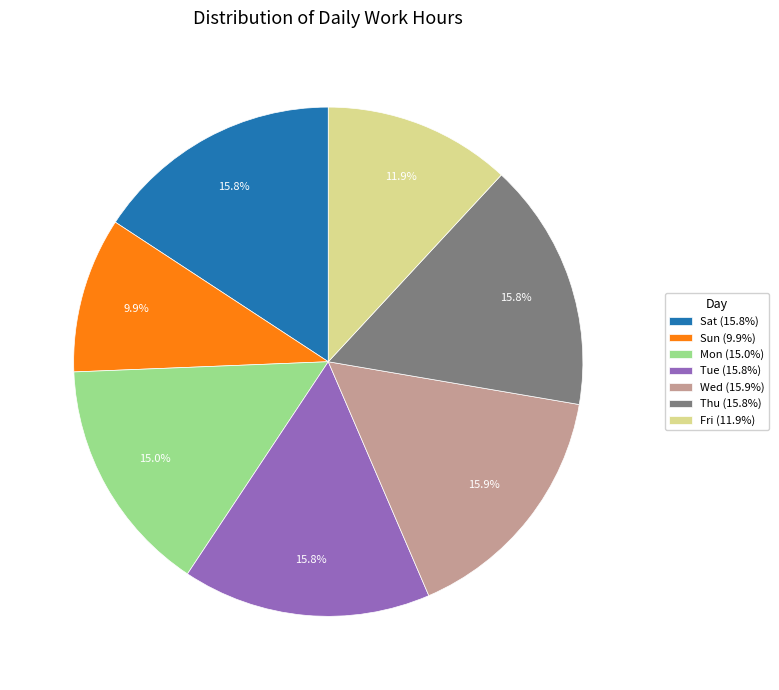

Is there a majority slice in this chart?

No